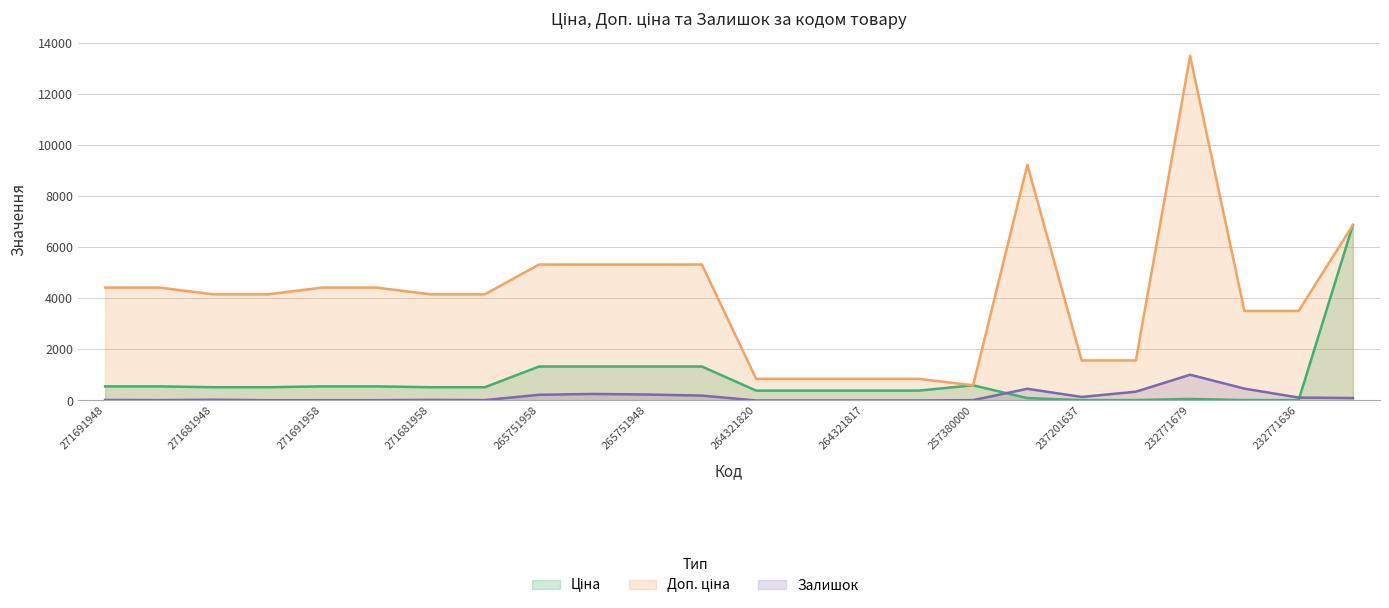

What is the sum of all Ціна values?

18840.4